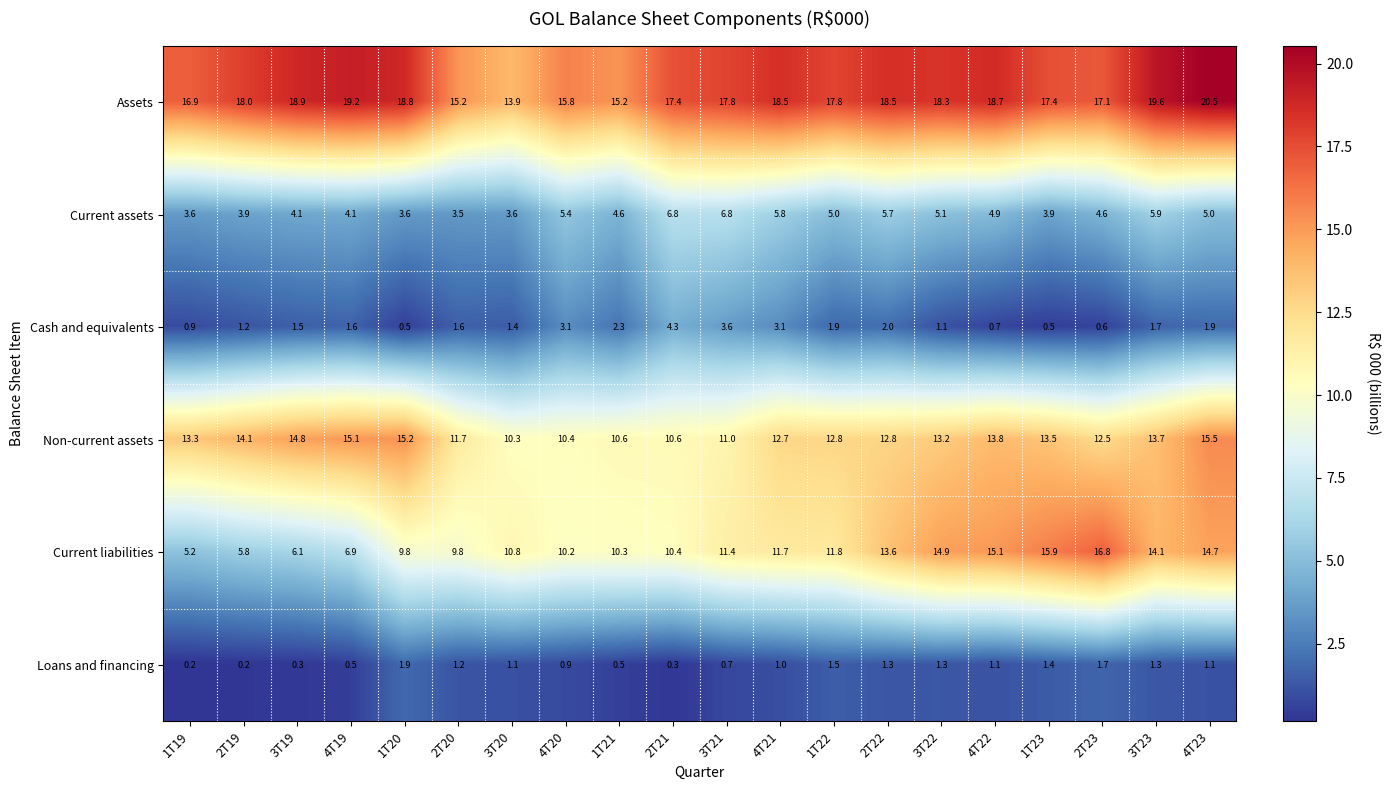

What is the total value across all series at 4T21?

52.8